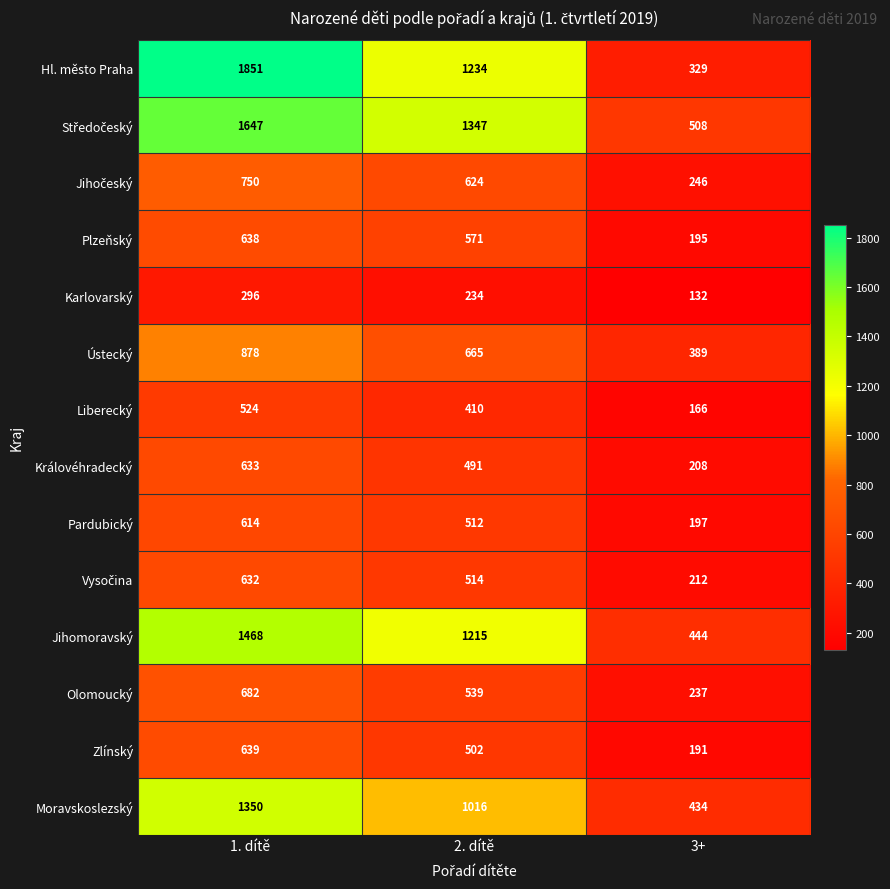

What is the maximum value shown in the chart?

1851